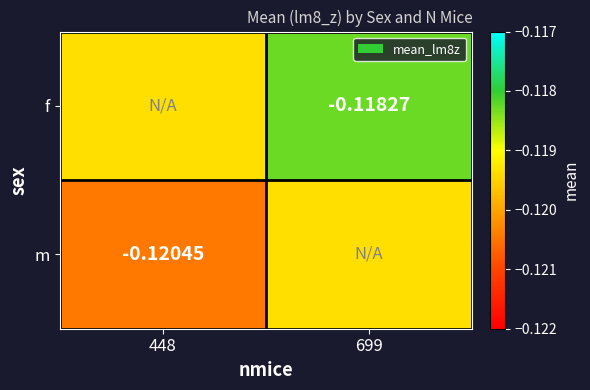

Which category has the lowest value across all series?

448